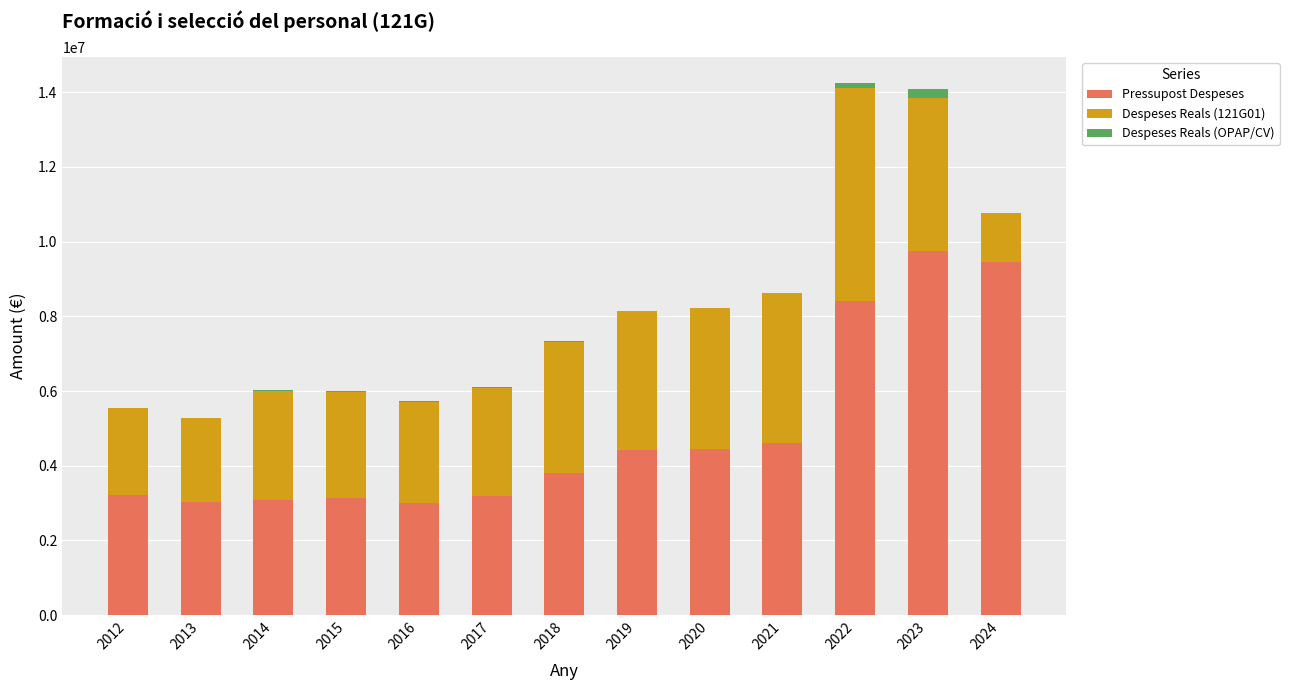

The value of Pressupost Despeses at 2024 is 15439368.6. True or false?

False